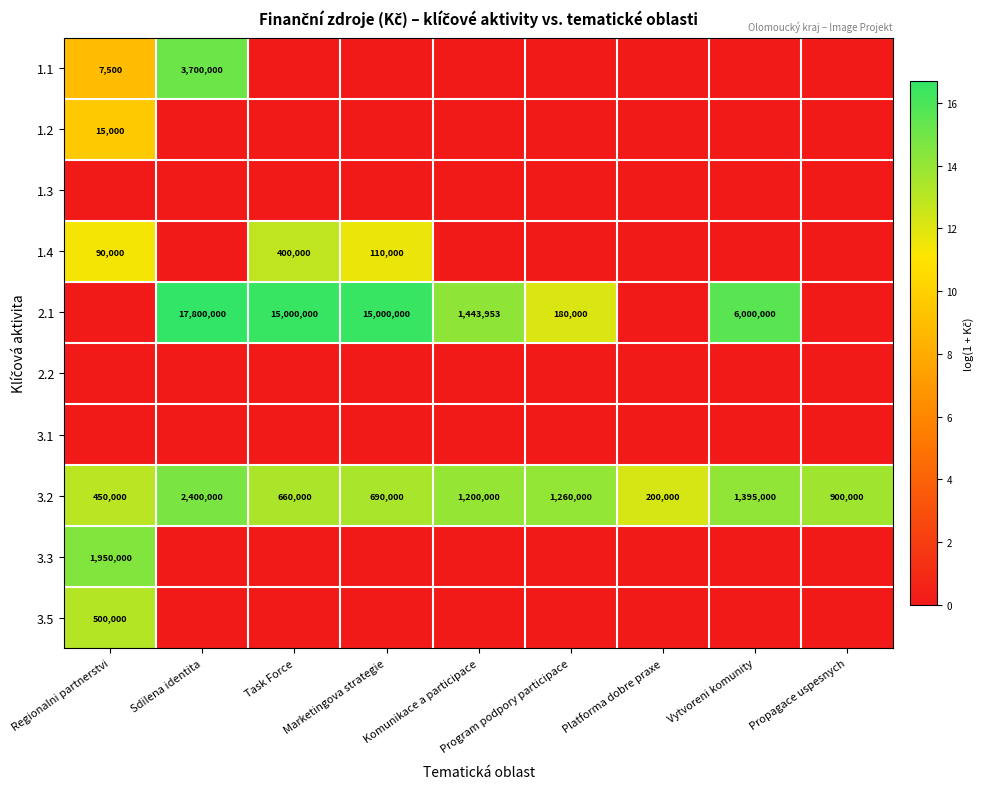

At which category does the chart reach its minimum across all series?

Task Force